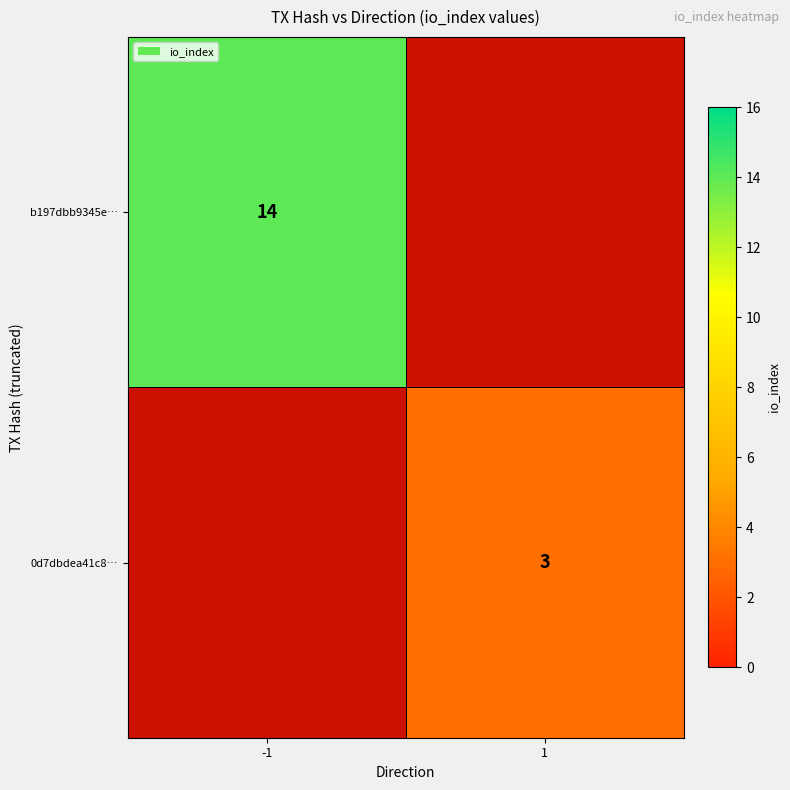

At how many categories does at least one series exceed 8?

1